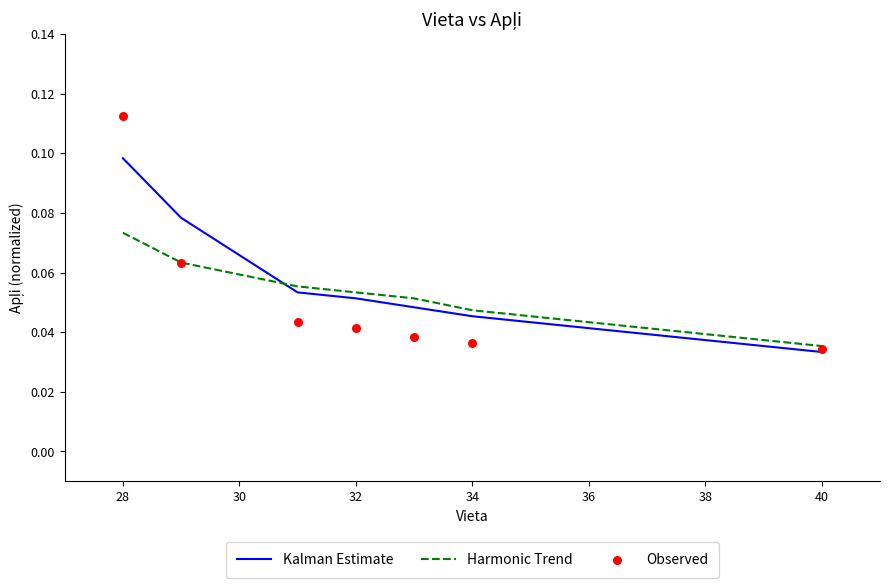

Which series reaches the maximum Y coordinate?

Observed